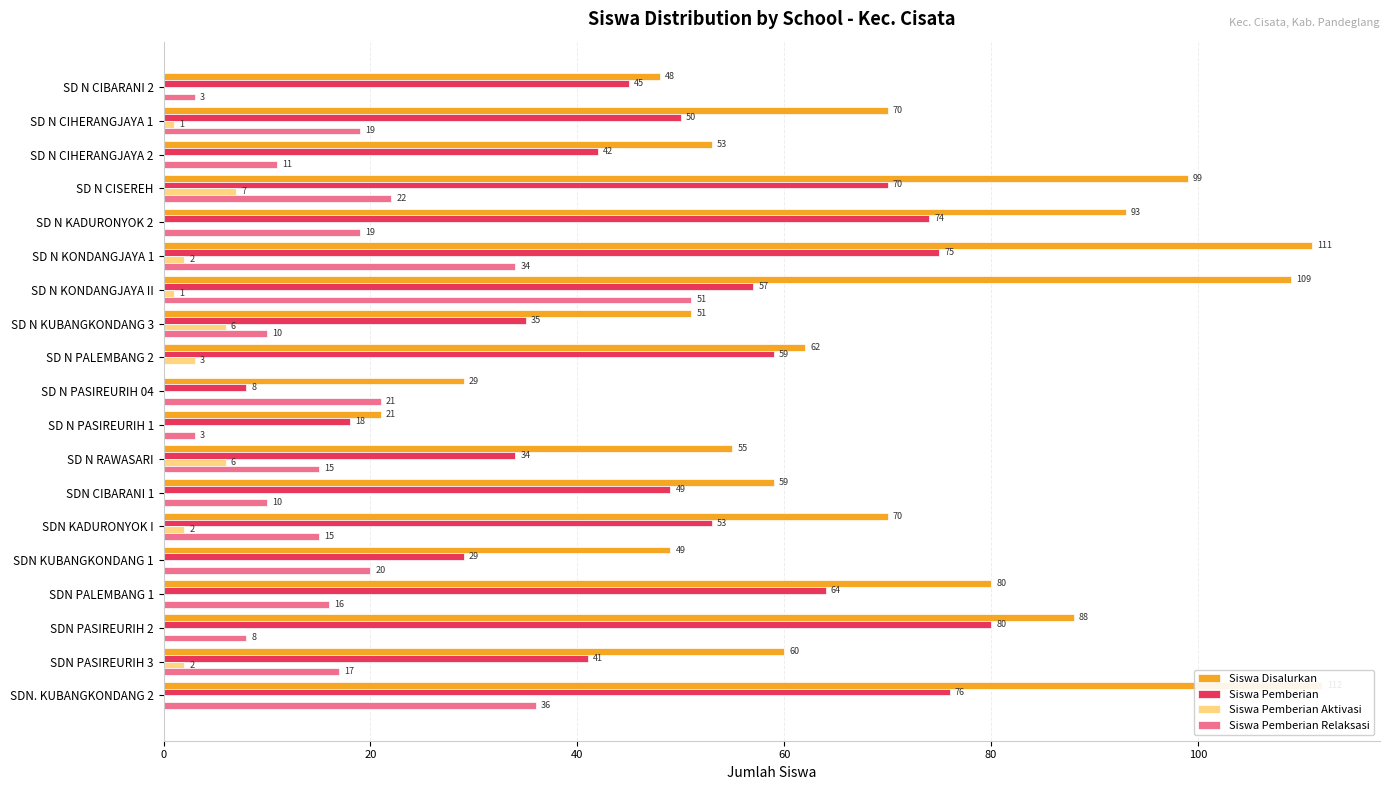

What is the total value across all series at 17?

120